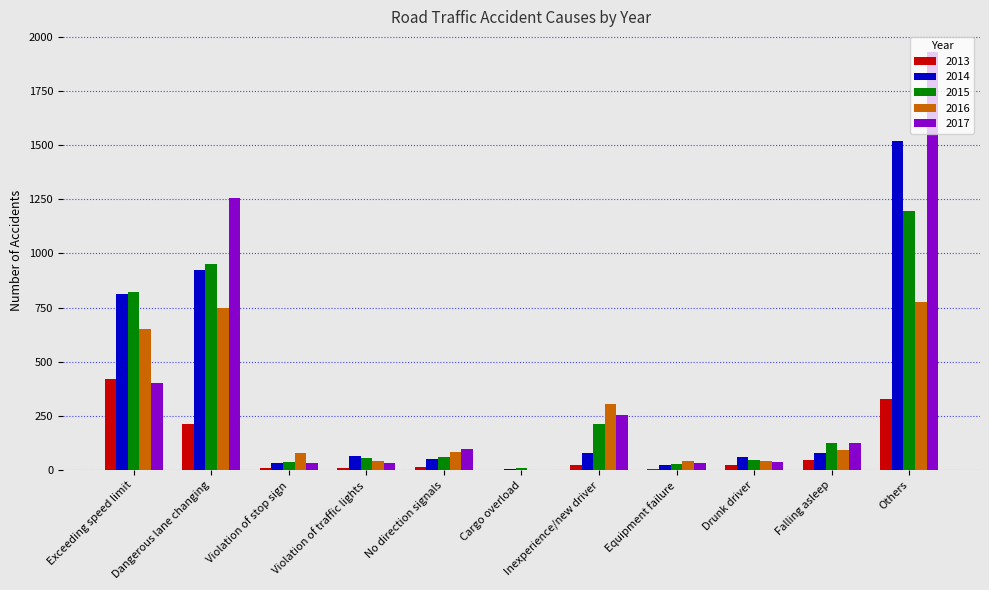

Is the value of 2013 at Violation of traffic lights greater than the value of 2015 at Dangerous lane changing?

No